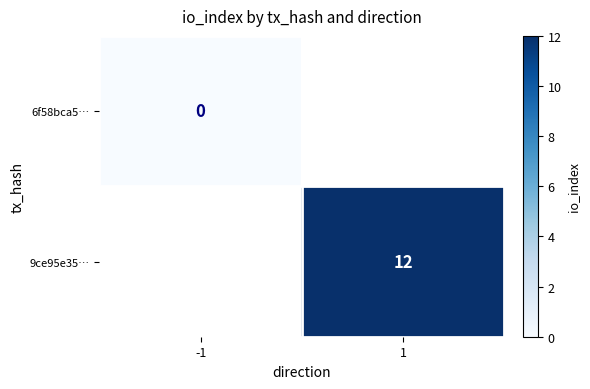

Is it true that 9ce95e35… equals 12 at 1?

True